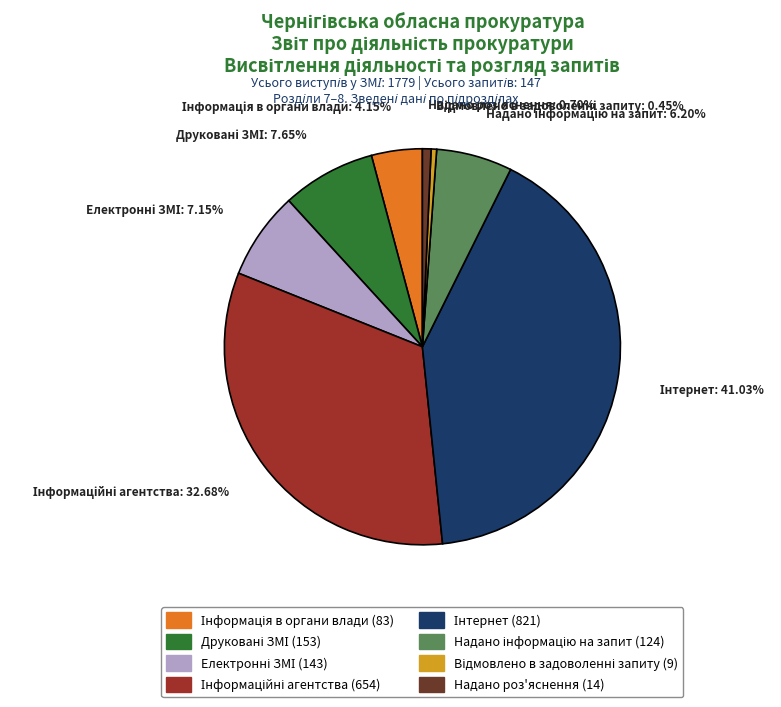

Does any single category account for the majority?

No